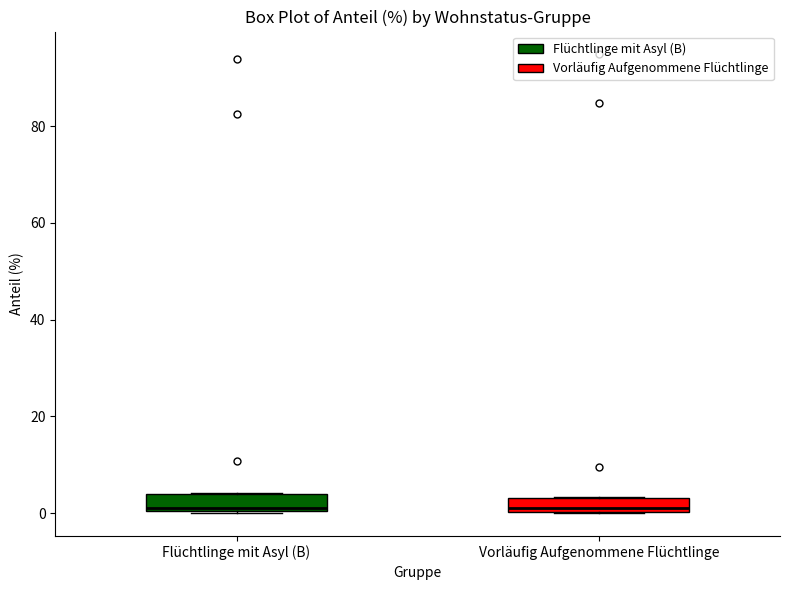

Where does the median line of the box for Flüchtlinge mit Asyl (B) sit on the y-axis? The values are not printed on the chart, so give them approximately, as read against the axis.

2